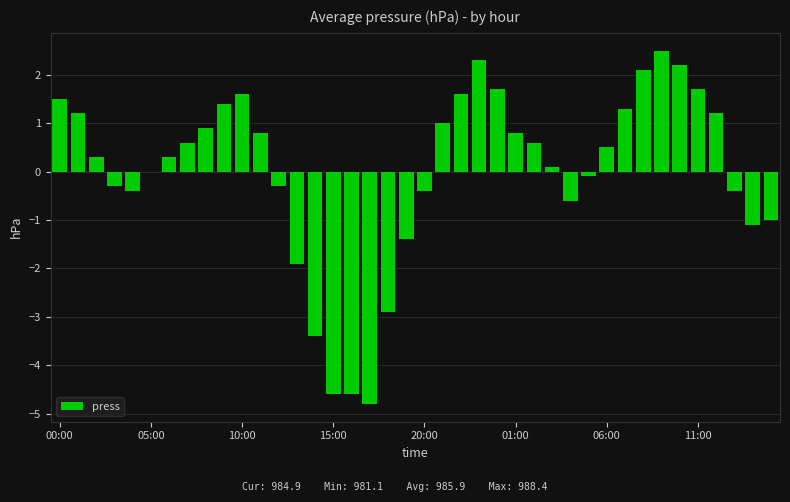

Are the bars horizontal?

No